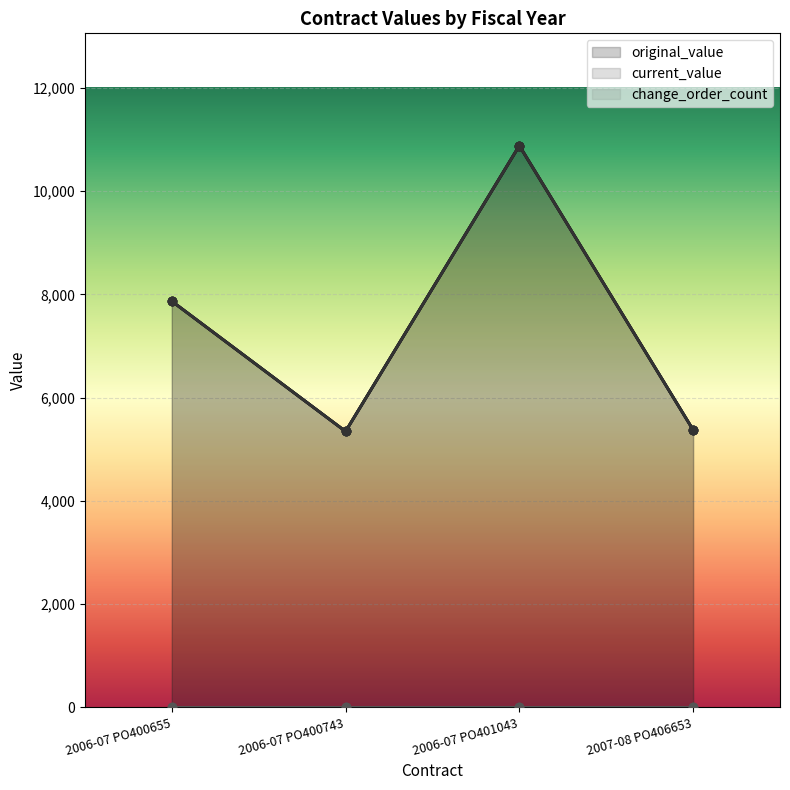

Where is current_value nearest to the value 8111?

2006-07 PO400655